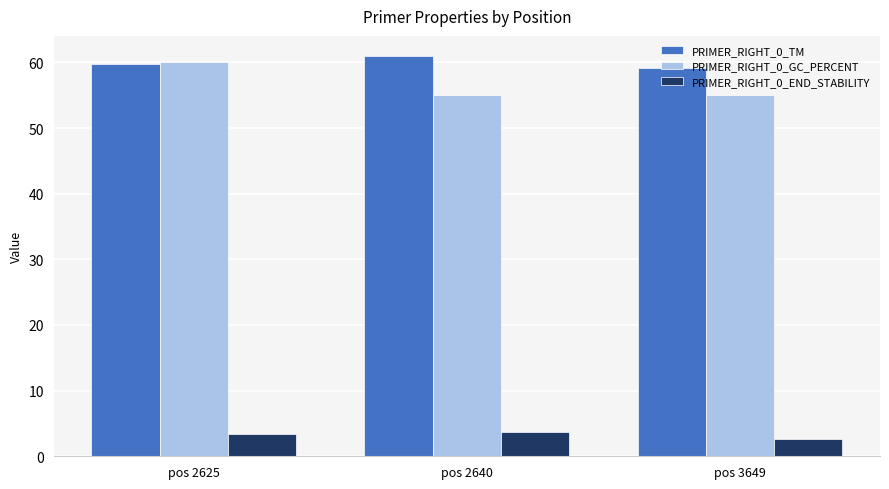

True or false: PRIMER_RIGHT_0_TM has a value of 61.0 at pos 2640.

True